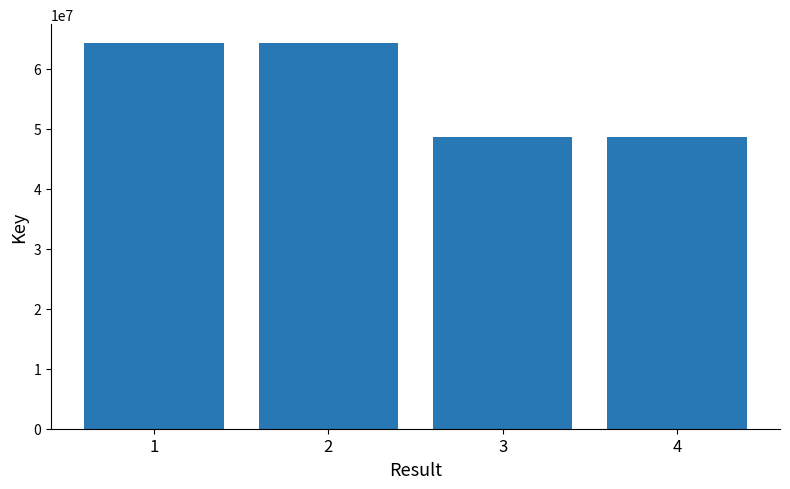

True or false: the data shows 19400472 at 4.

False